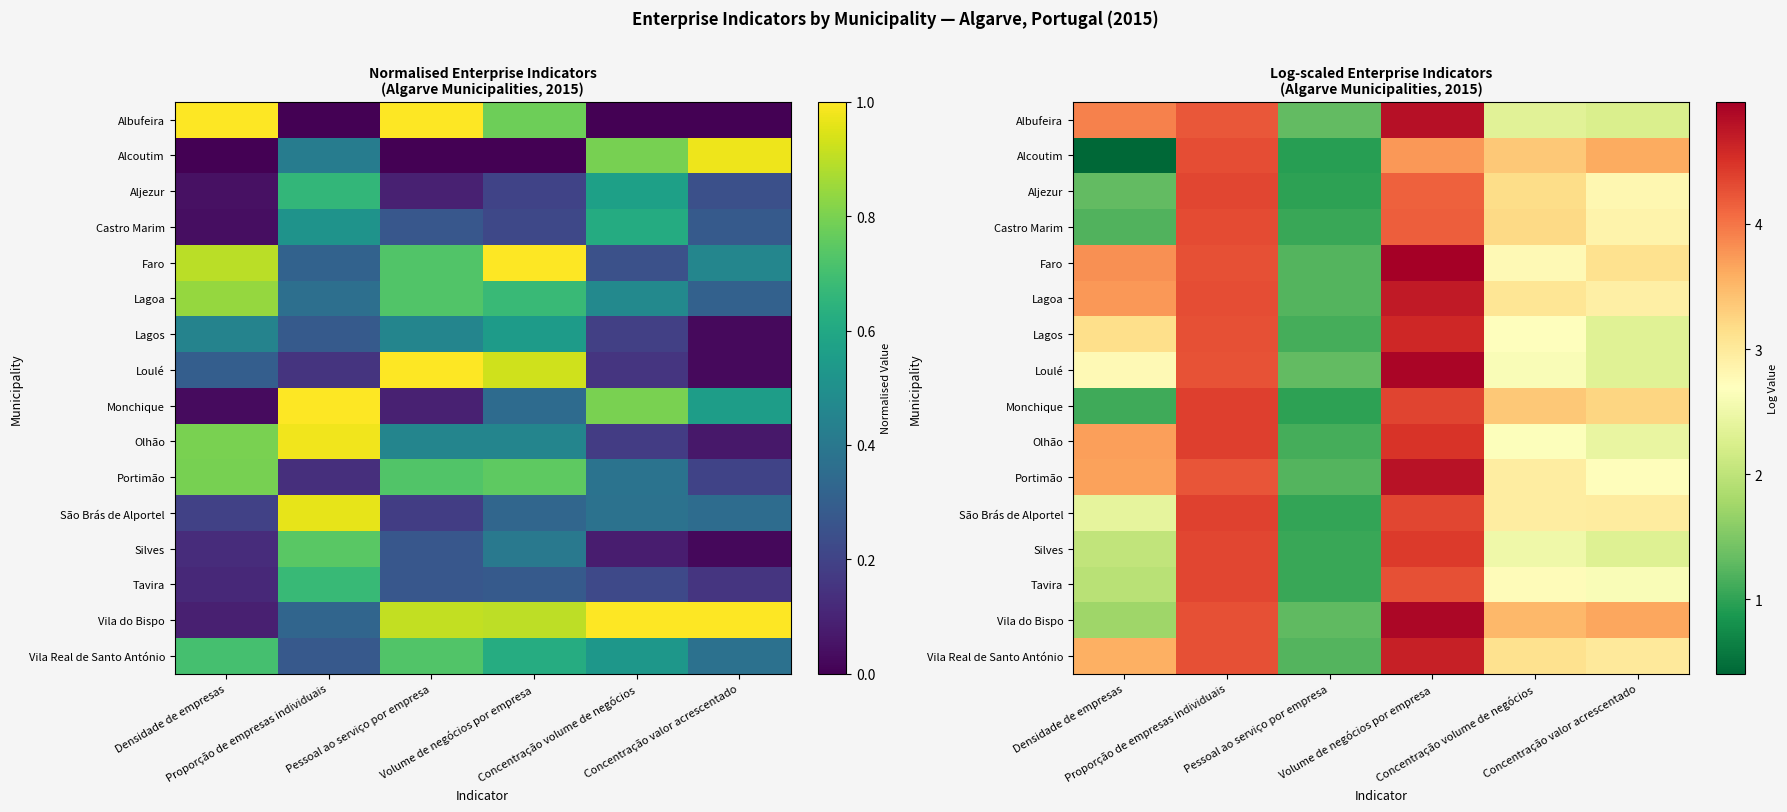

At which label is Portimão closest to 3?

Concentração volume de negócios